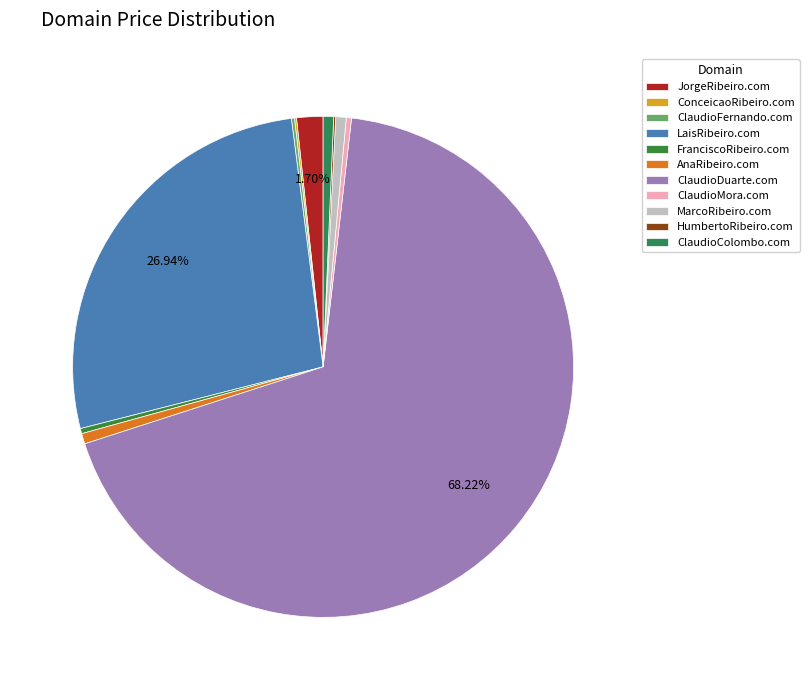

Which slice is the largest?

ClaudioDuarte.com